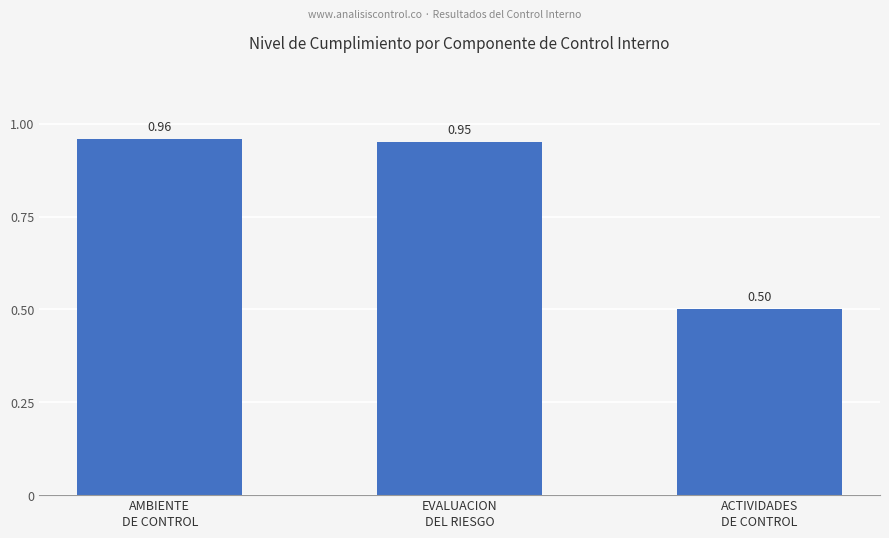

Read the value at ACTIVIDADES
DE CONTROL.

0.5